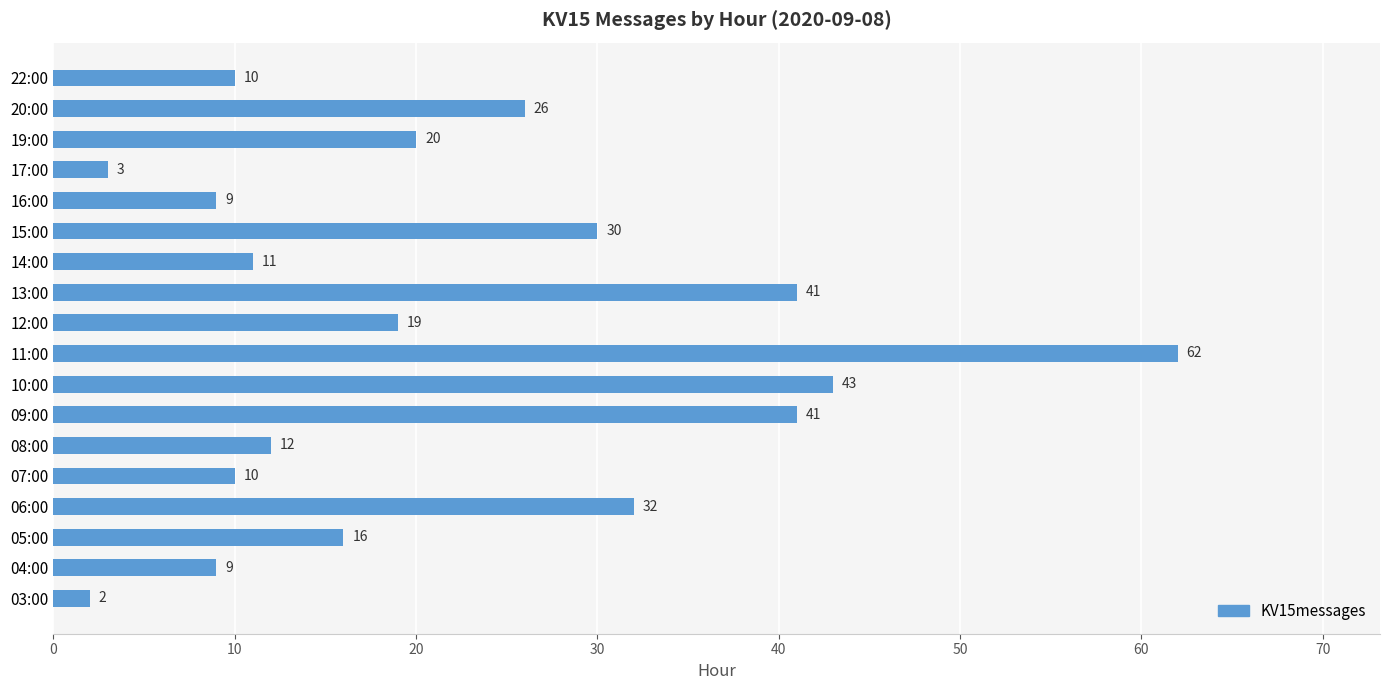

How many bars are there in total?

18